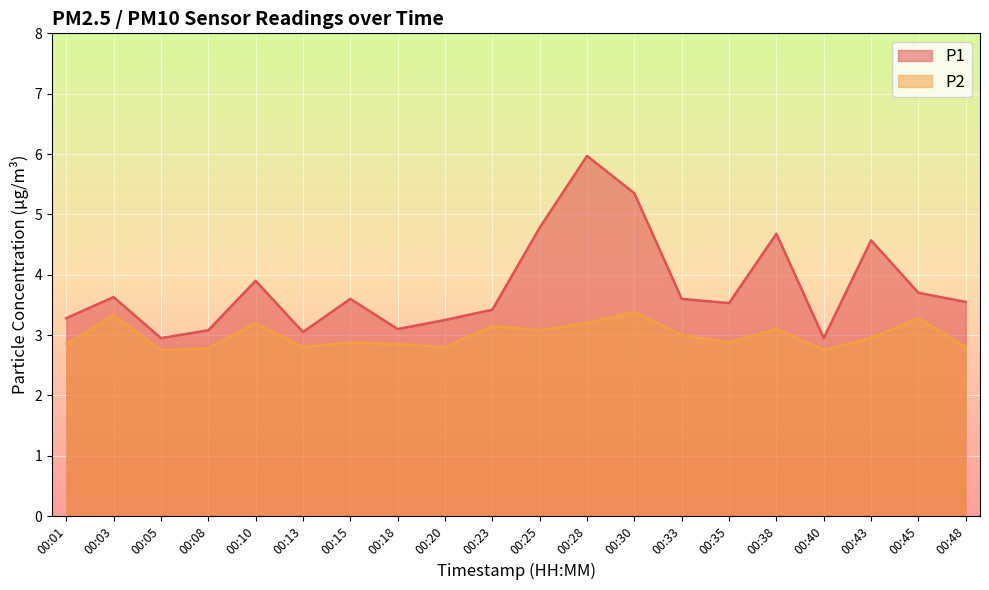

What is the minimum value shown in the chart?

2.8